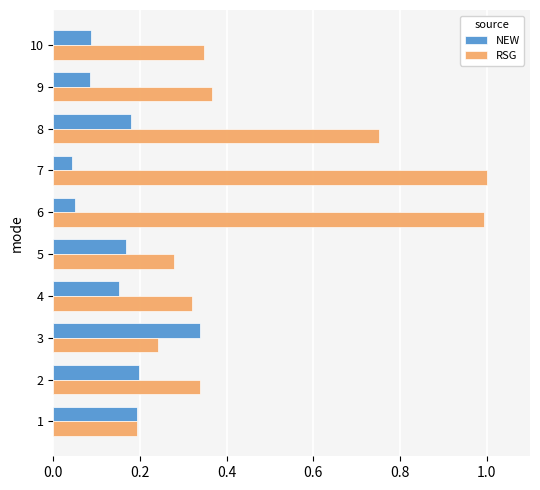

What is the average value of the RSG series?

0.5